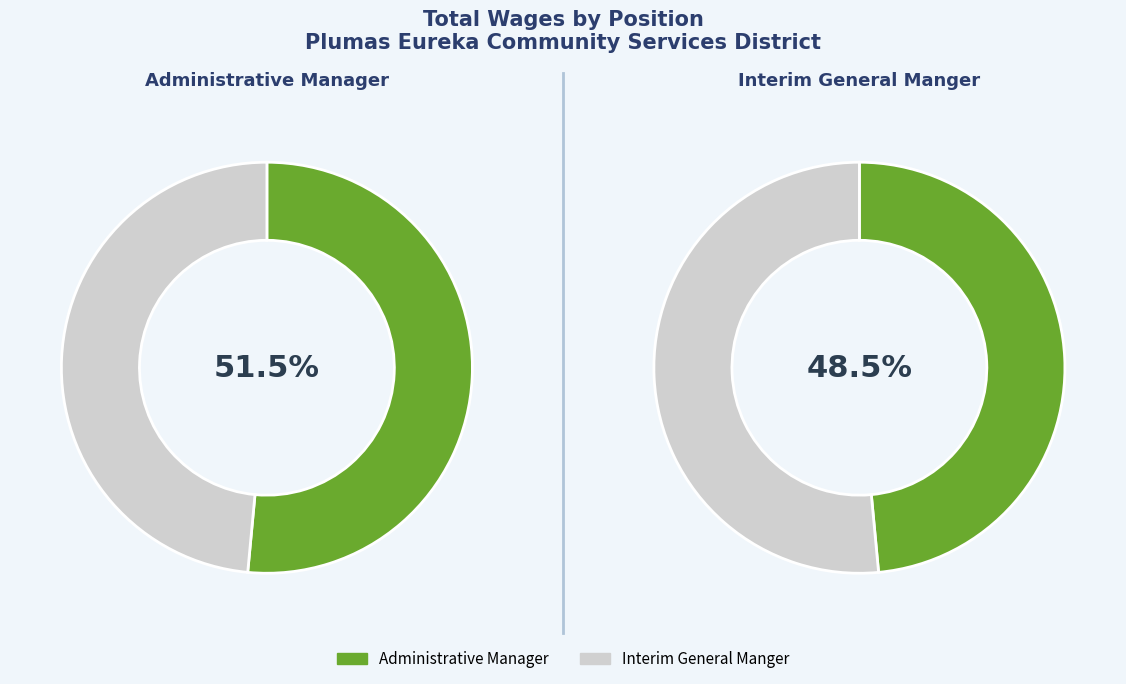

Rank the categories by value from highest to lowest.

Administrative Manager, Interim General Manger